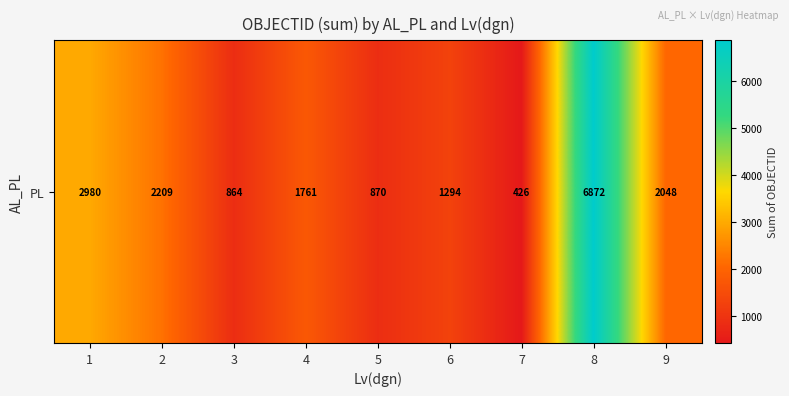

What is the ratio of the value at 8 to the value at 3?

8.0